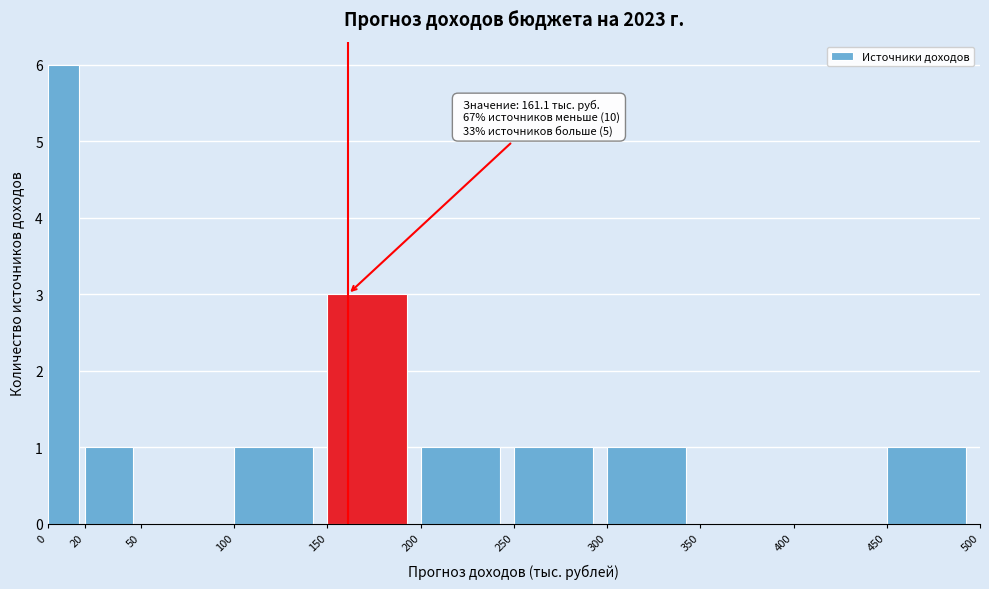

Which range on the x-axis has the tallest bar?

0 to 20